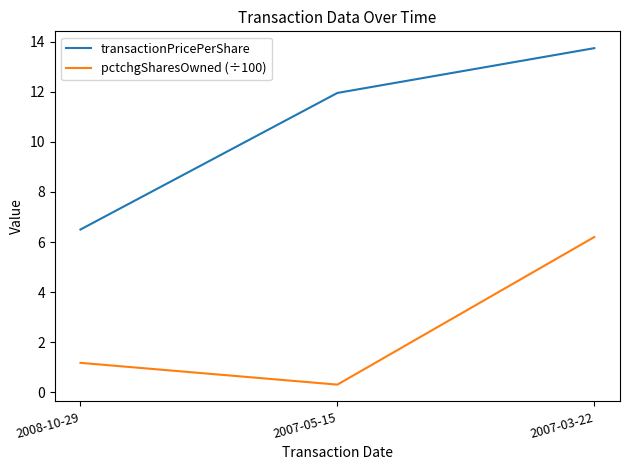

At which label is transactionPricePerShare closest to 10?

2007-05-15